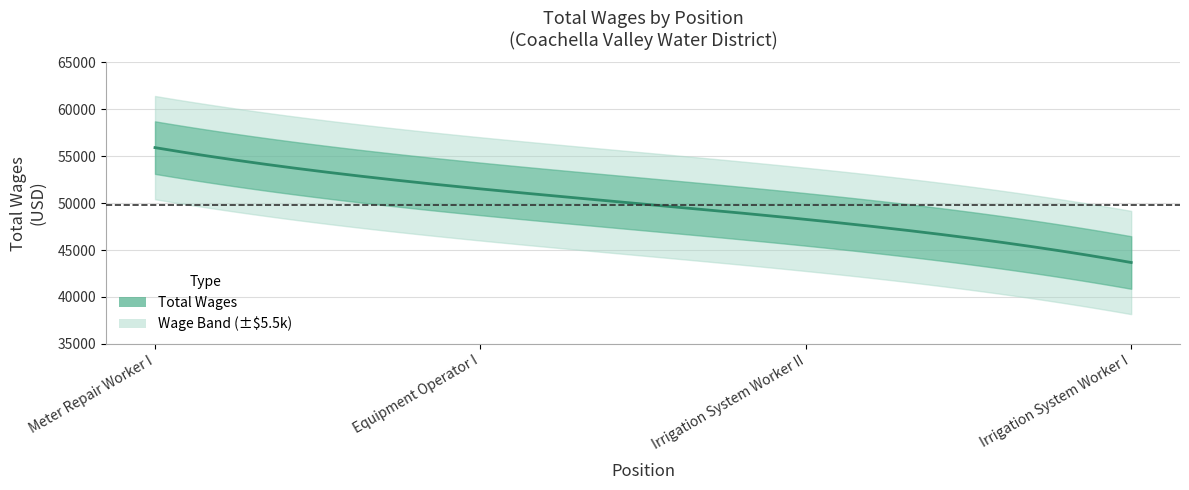

Is it true that the value at Equipment Operator I is 70569?

False